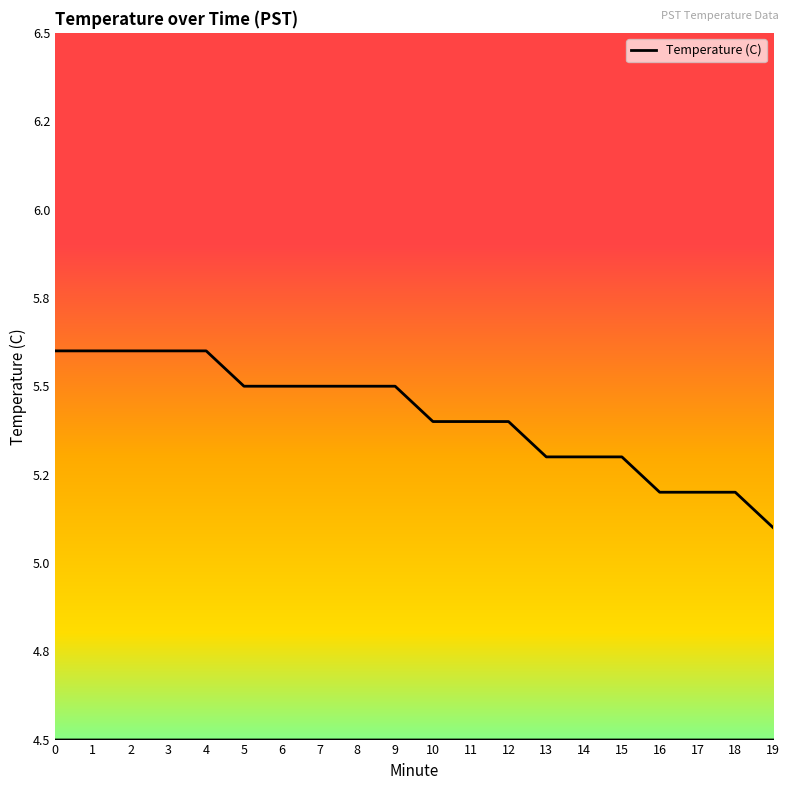

Does the chart have visible grid lines?

No